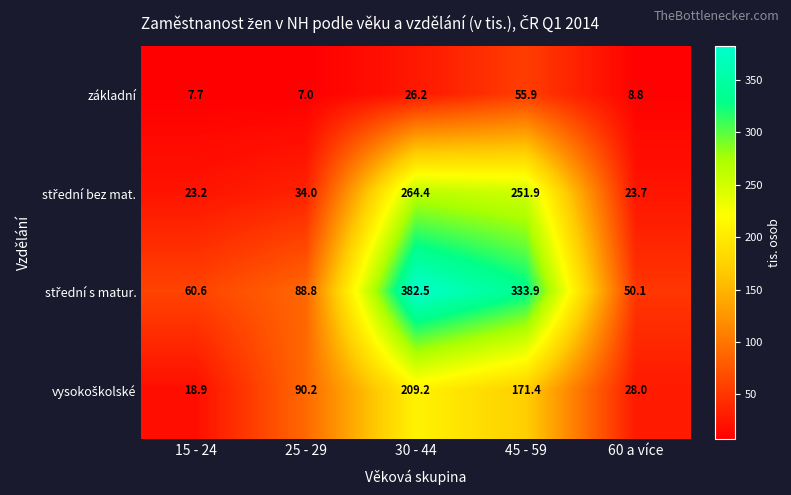

What is the difference between the highest and lowest values at 60 a více?

41.3